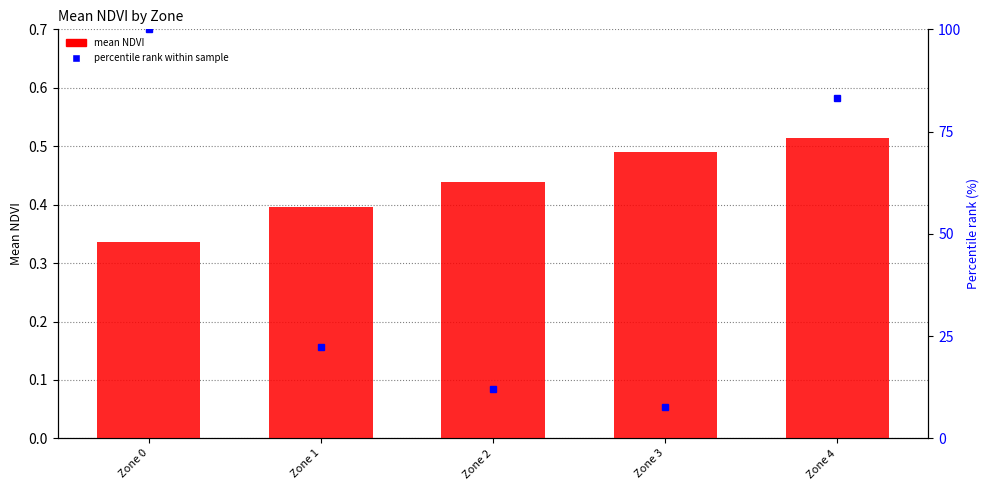

Rank the series by their maximum value, from lowest to highest.

mean NDVI, percentile rank within sample